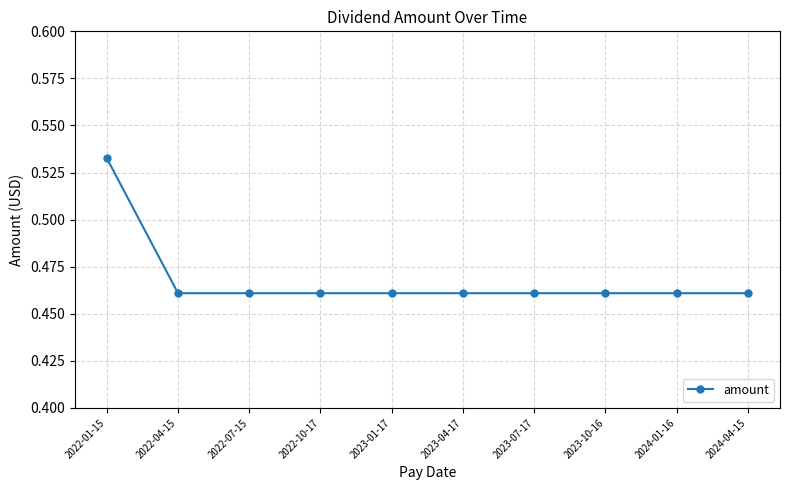

What is the label of the 5th point from the left?

2023-01-17